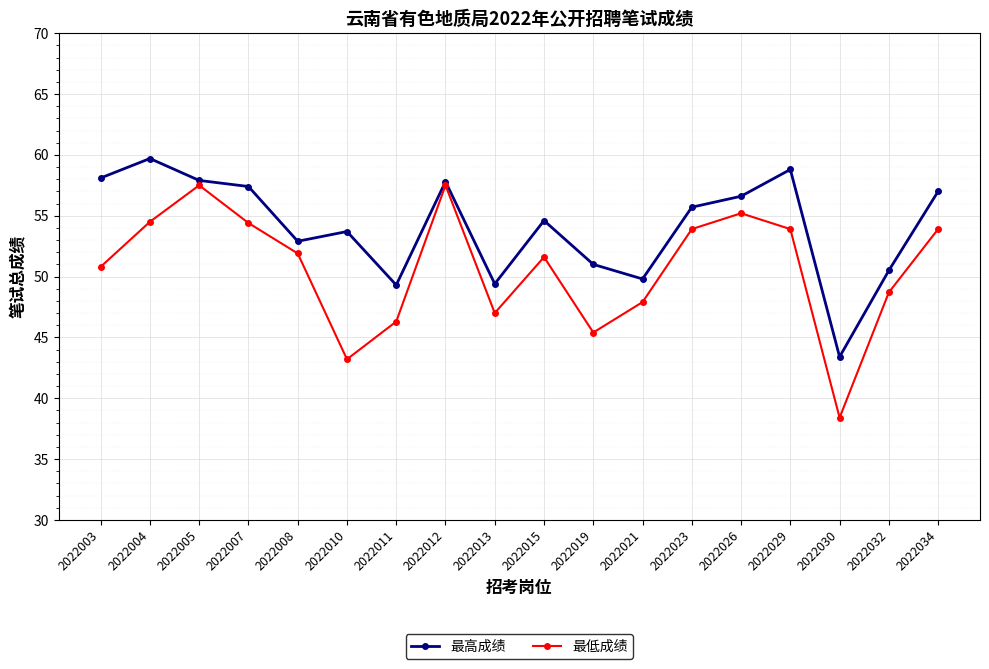

At which label does 最低成绩 first exceed 51?

2022004